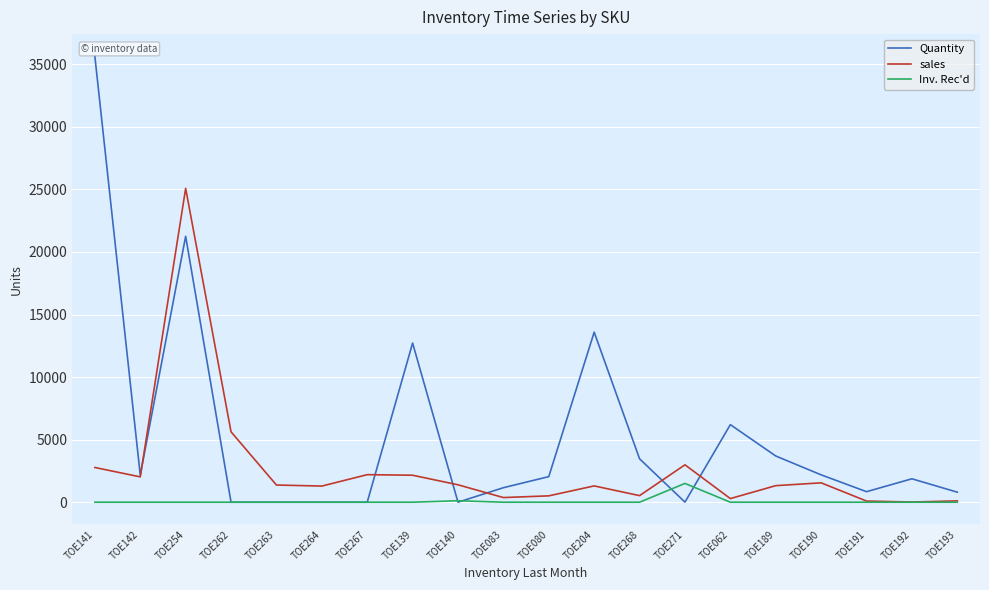

Does the chart have visible grid lines?

Yes